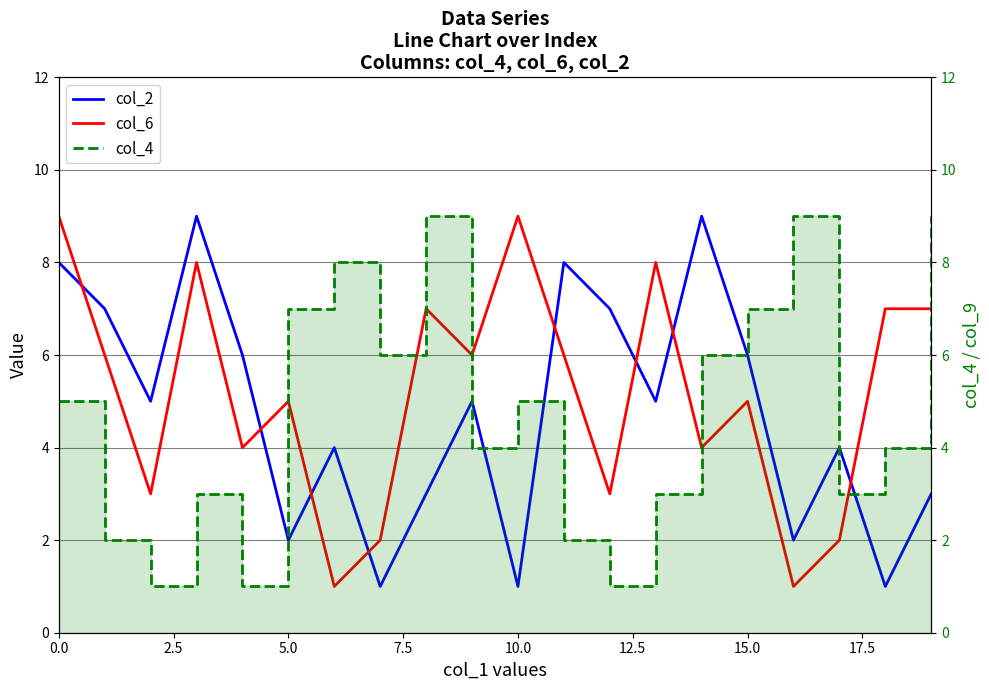

What is the difference between the maximum and minimum values in the col_2 series?

8